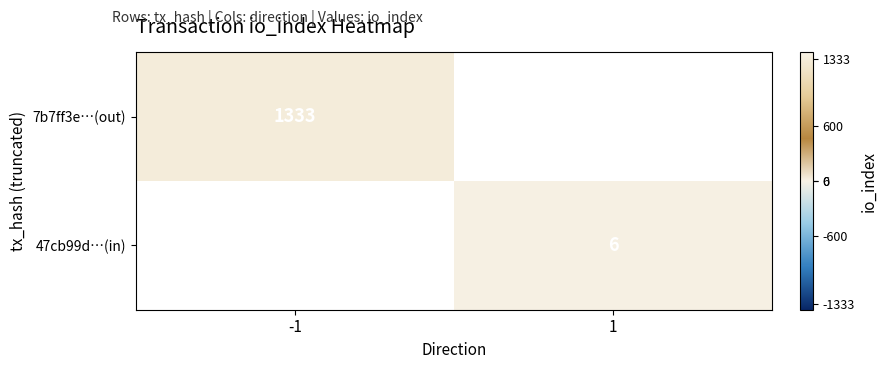

The value of 47cb99d…(in) at 1 is 6. True or false?

True